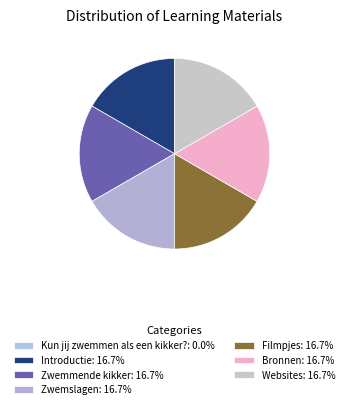

The Bronnen slice represents 4% of the pie. True or false?

False